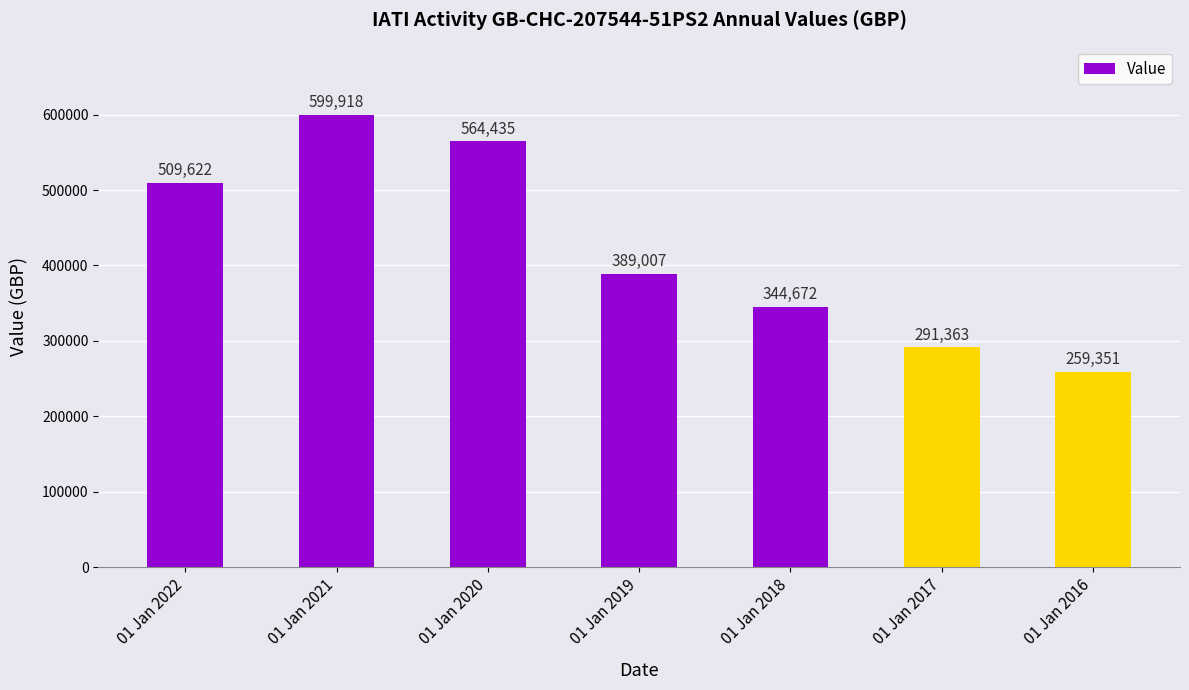

Where does the data first go above 389007?

01 Jan 2022